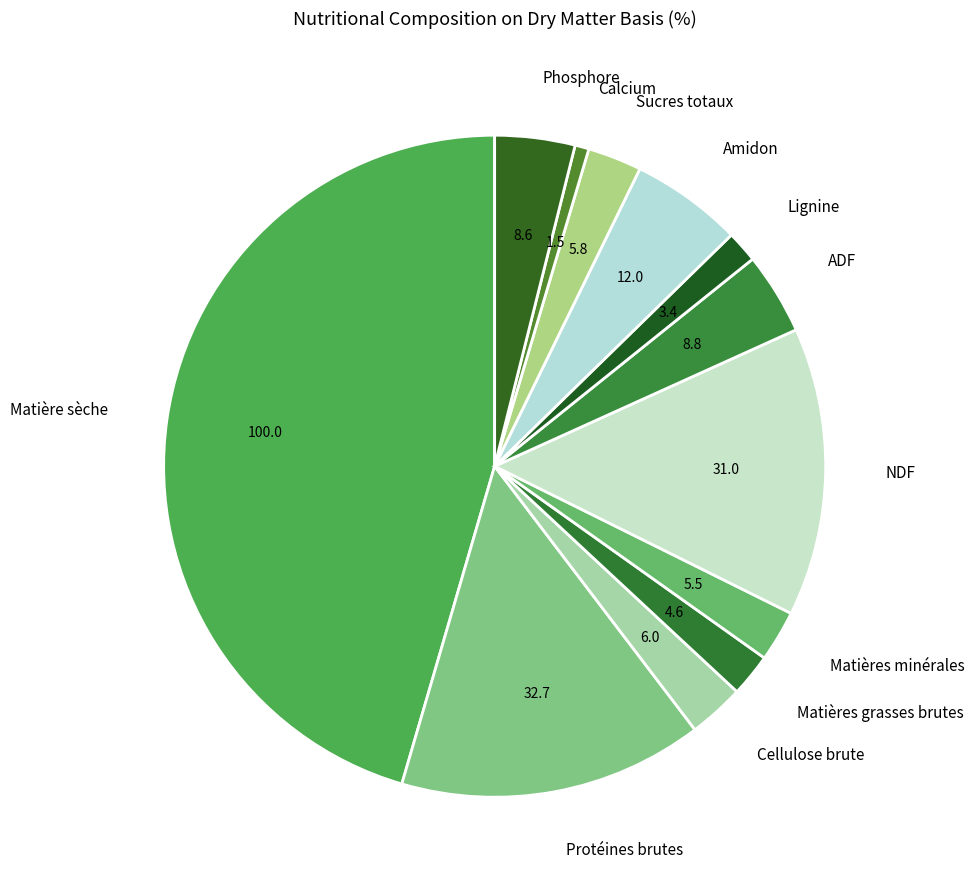

How many segments does this pie chart have?

12